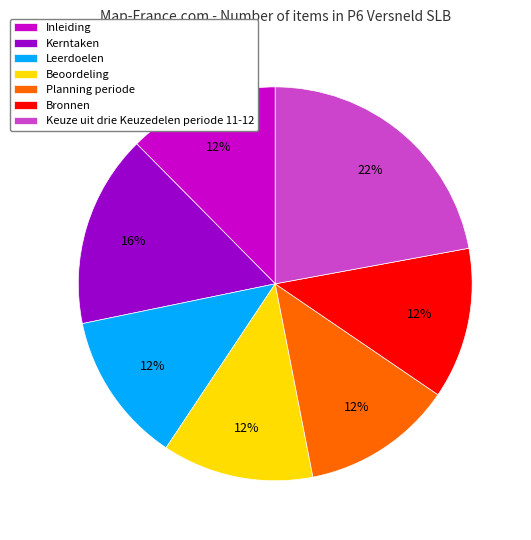

To the nearest percent, what is the difference between the largest and smallest slice percentages?

10%